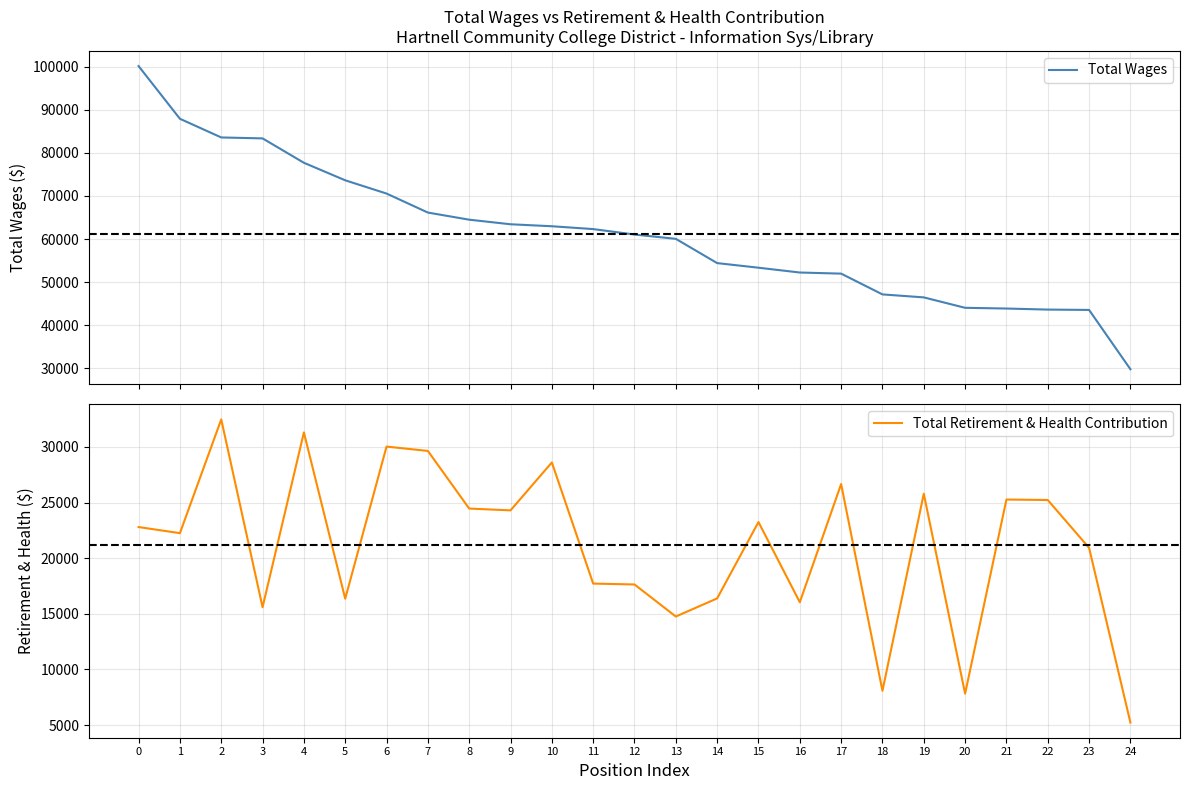

Rank the categories by Total Retirement & Health Contribution value from lowest to highest.

24, 20, 18, 13, 3, 16, 5, 14, 12, 11, 23, 1, 0, 15, 9, 8, 22, 21, 19, 17, 10, 7, 6, 4, 2